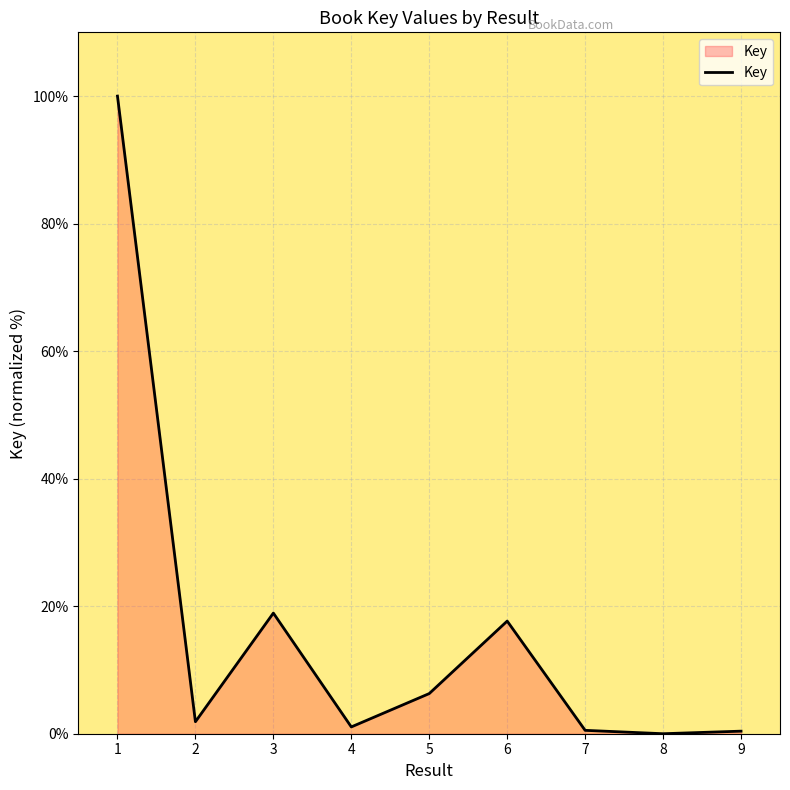

What is the difference between the maximum and minimum values?

100.0